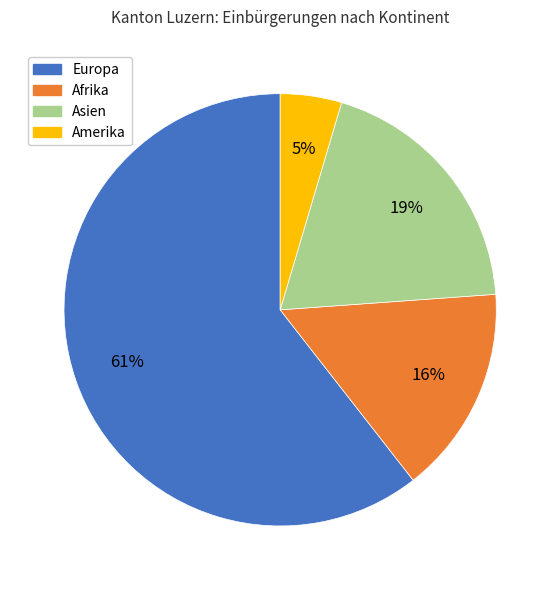

To the nearest percent, what percentage of the pie is Amerika?

5%